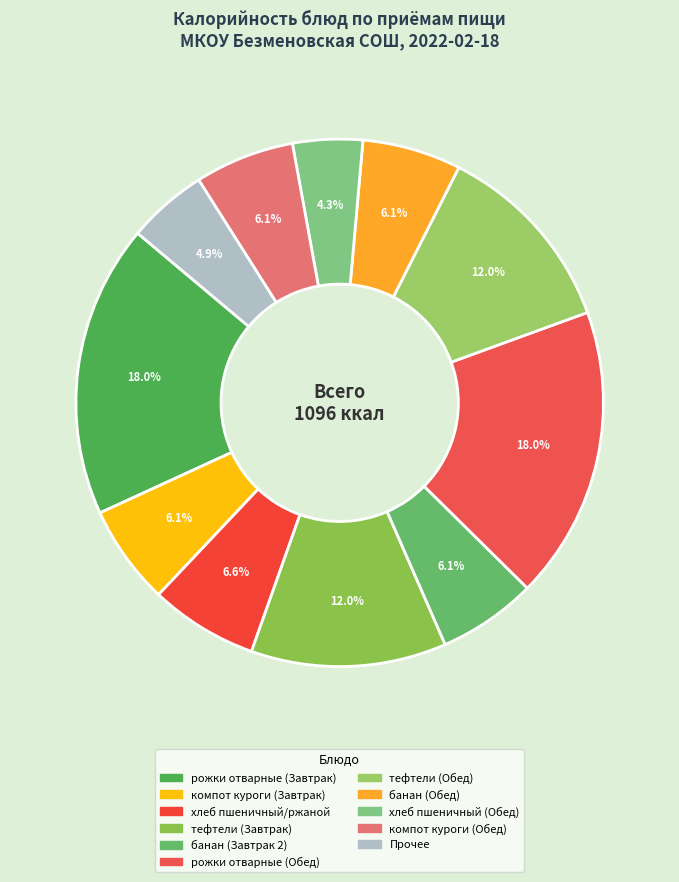

How many slices are in this pie chart?

11